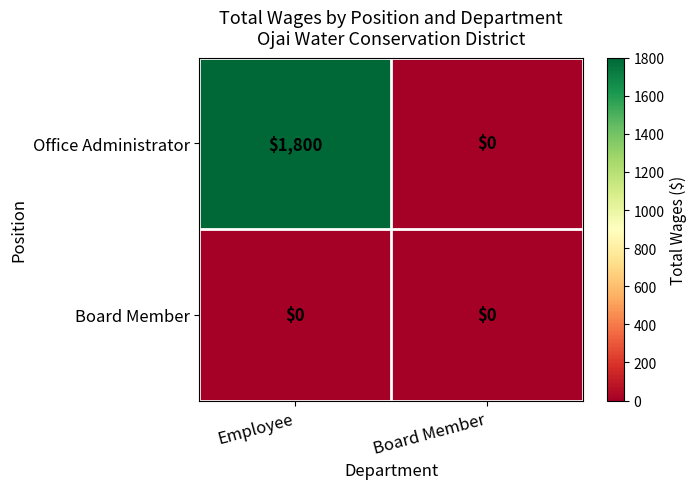

List the series in order of their peak value, highest first.

Office Administrator, Board Member